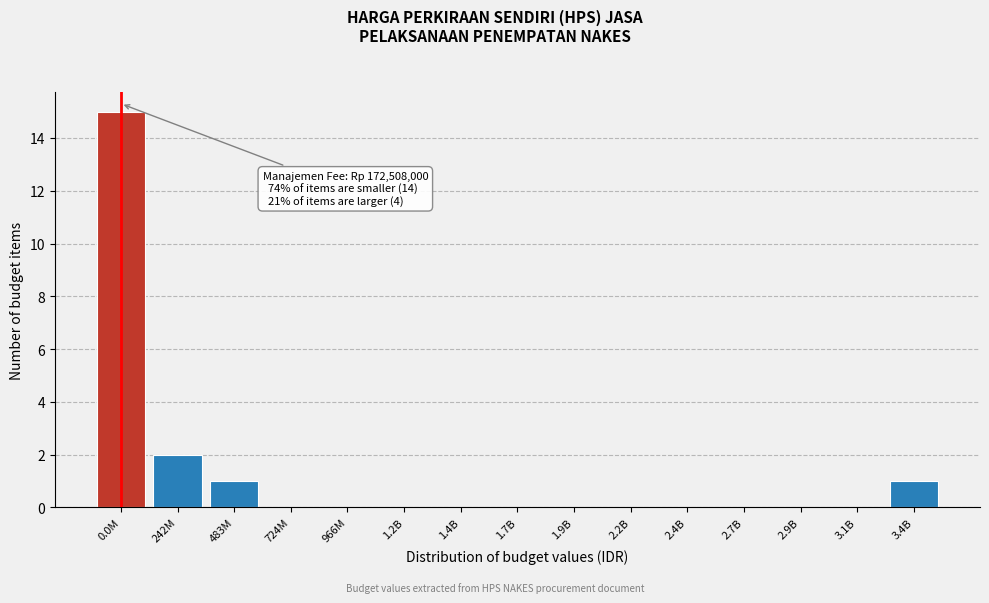

Reading left to right, list all the values displayed in this chart.

0.0M=15	242M=2	483M=1	724M=0	966M=0	1.2B=0	1.4B=0	1.7B=0	1.9B=0	2.2B=0	2.4B=0	2.7B=0	2.9B=0	3.1B=0	3.4B=1